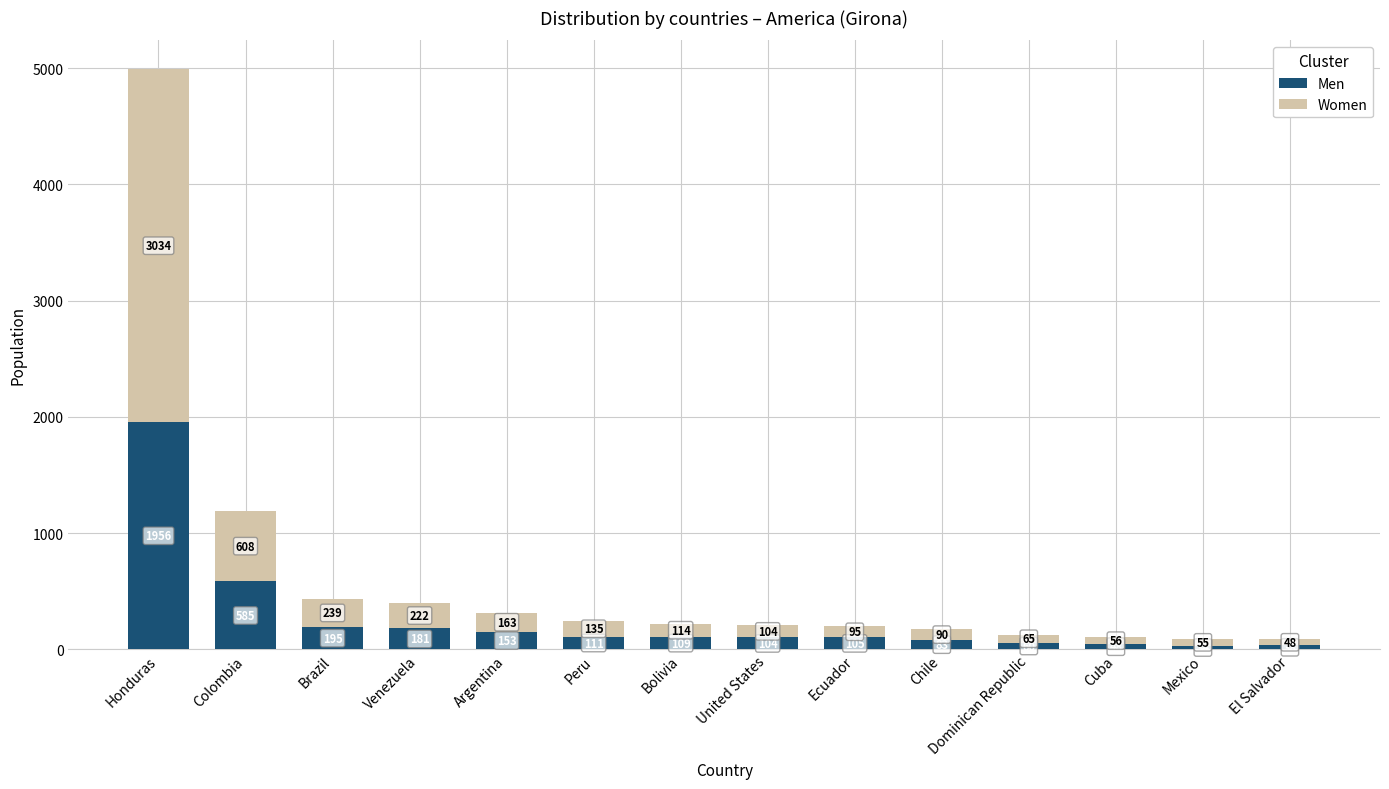

Read the Men value at Cuba, to the nearest 50.

50